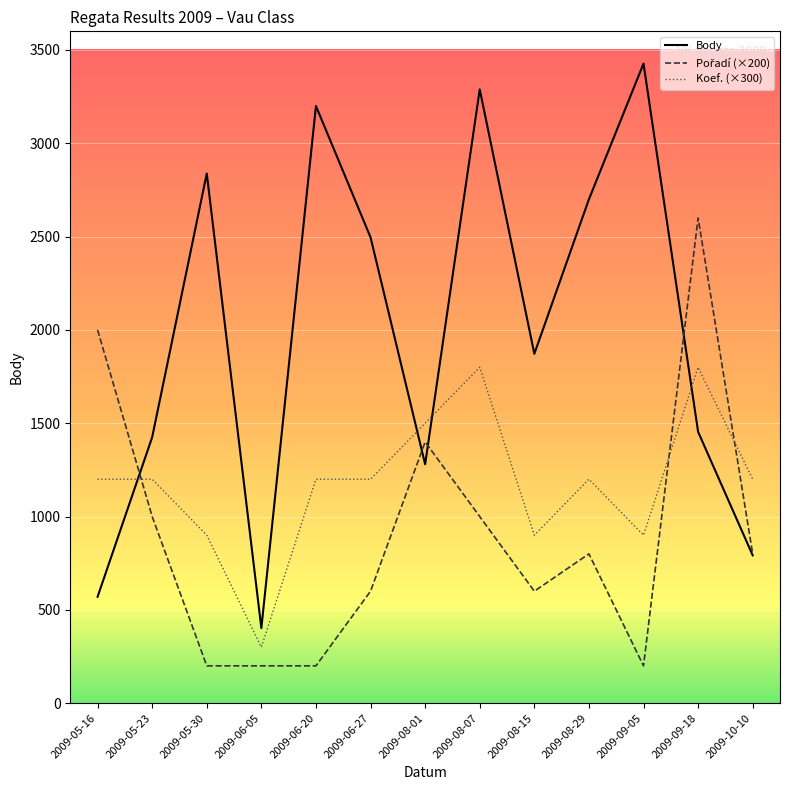

Which category has the highest value in the Body series?

2009-09-05